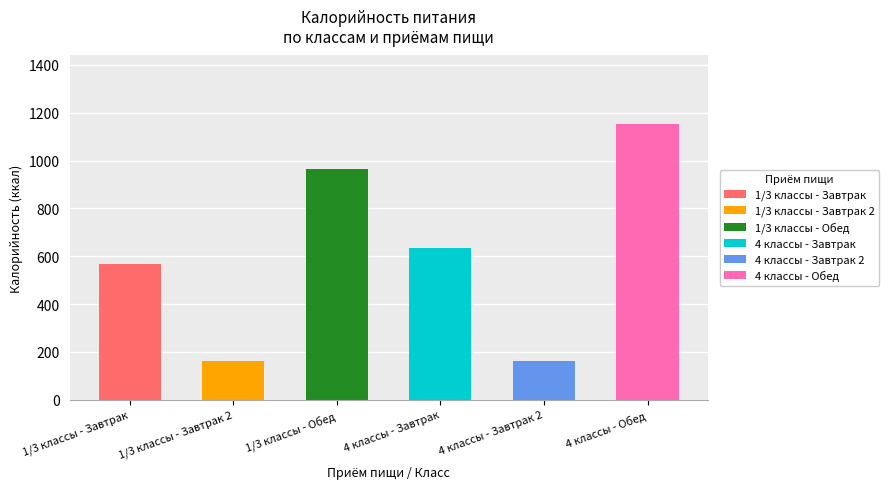

What is the sum of the Завтрак 2 values at 1/3 классы - Завтрак and 1/3 классы - Обед?

326.4